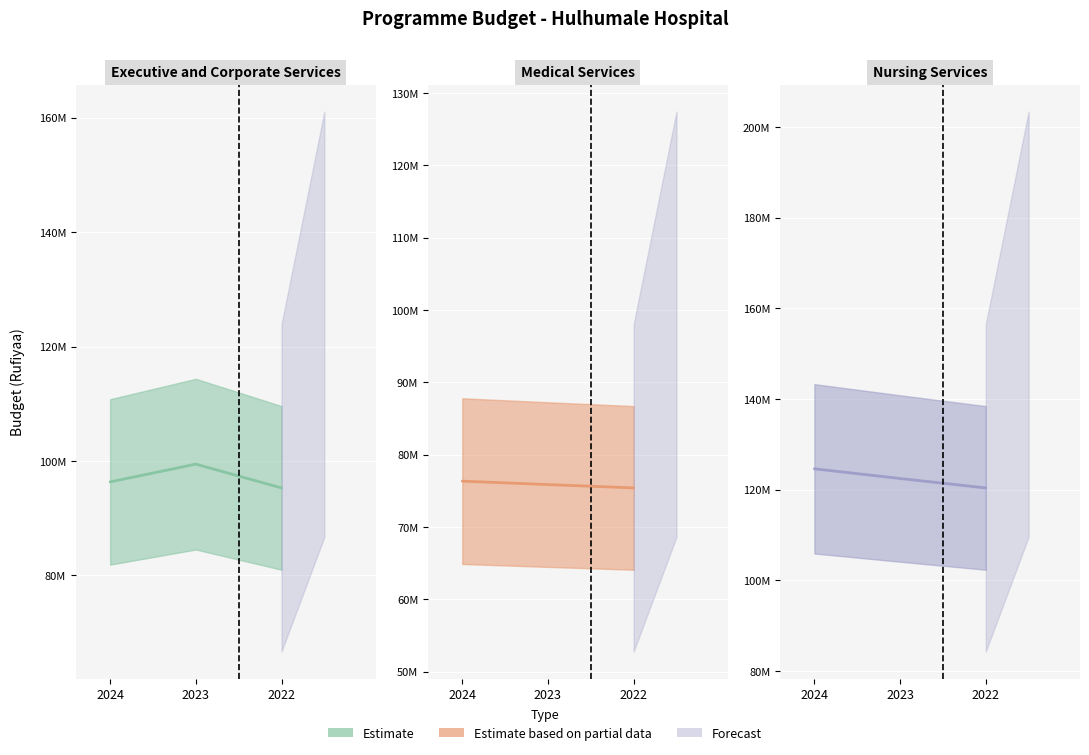

How many values in the Nursing Services series exceed 122442822?

1